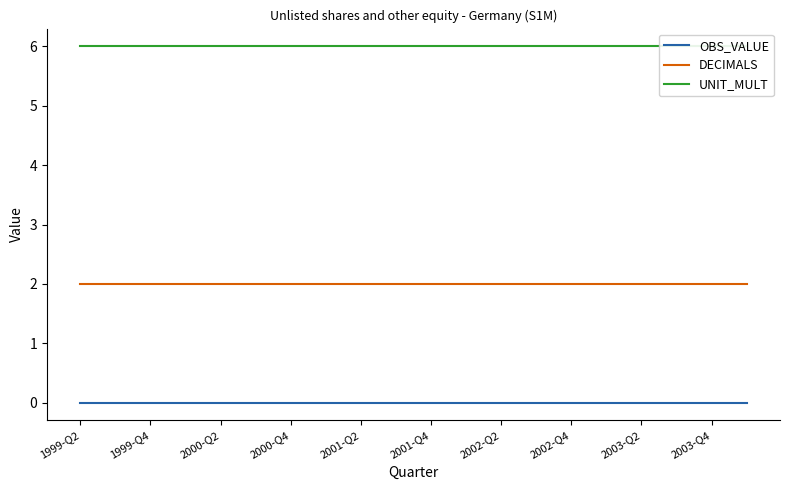

At which category does the chart reach its peak across all series?

1999-Q2